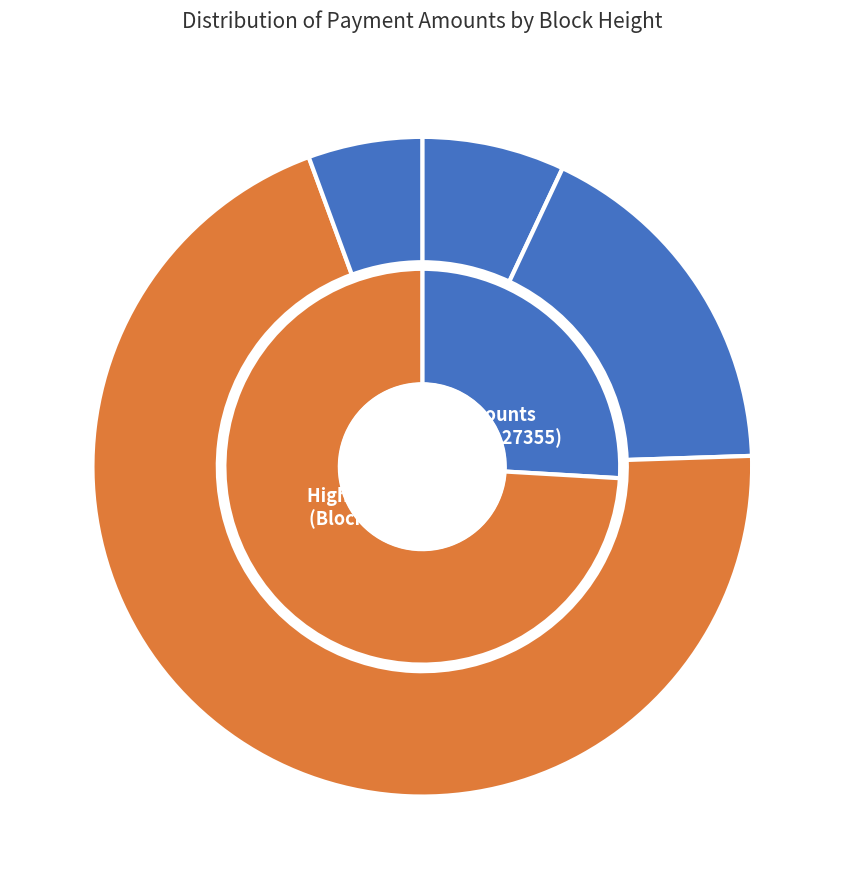

Combined, do 27183 and 27325 account for over 50%?

Yes